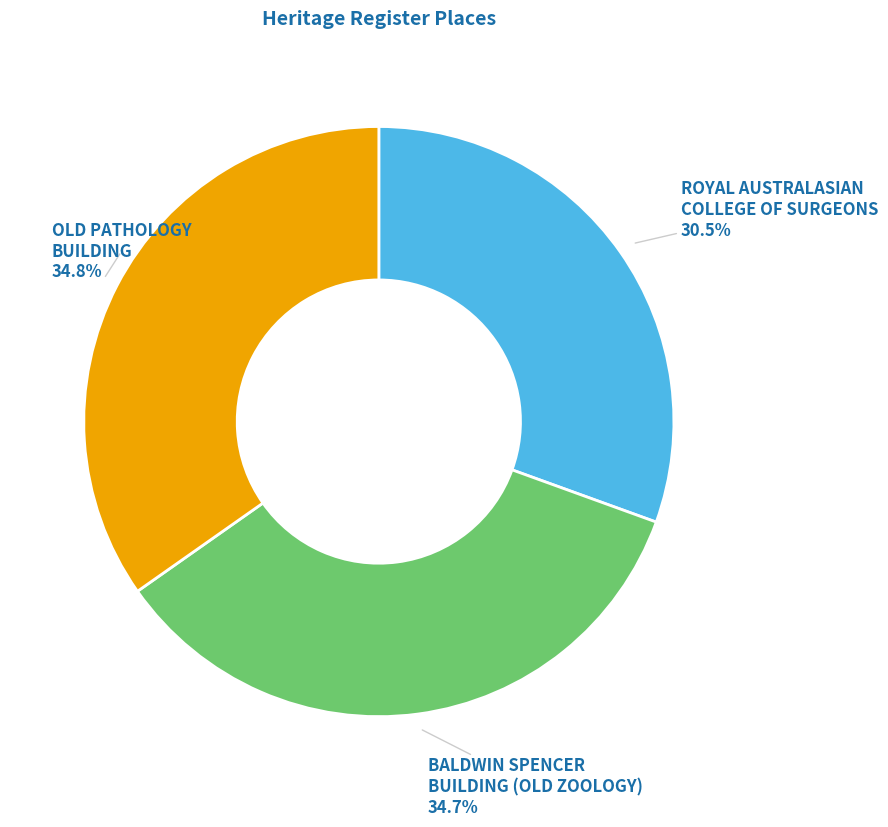

Which slice is the smallest?

ROYAL AUSTRALASIAN COLLEGE OF SURGEONS